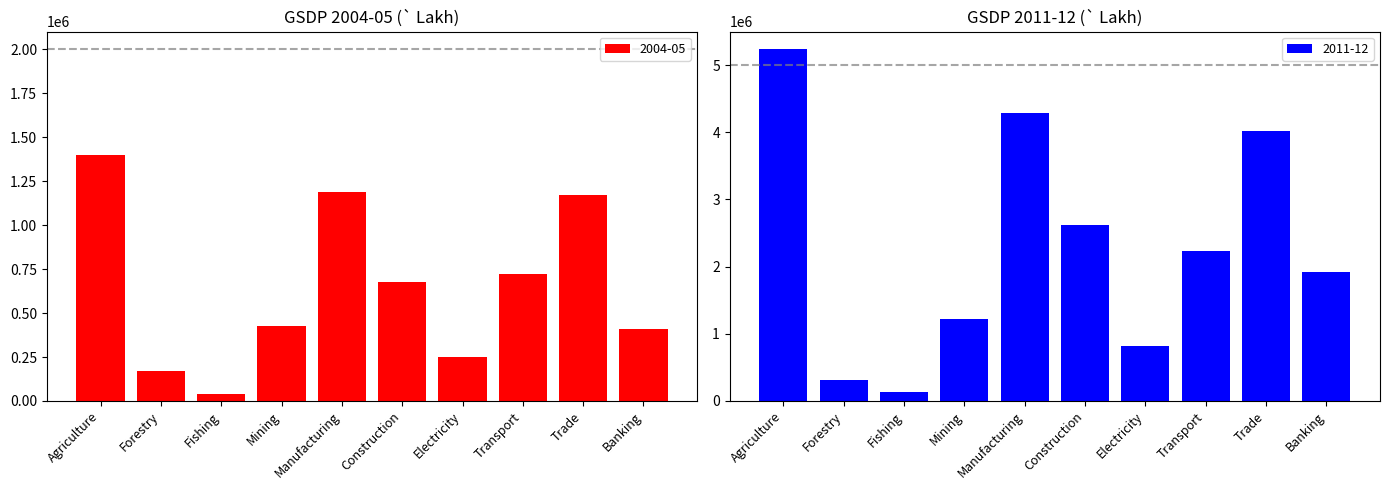

At which category is the sum across all series the highest?

Agriculture